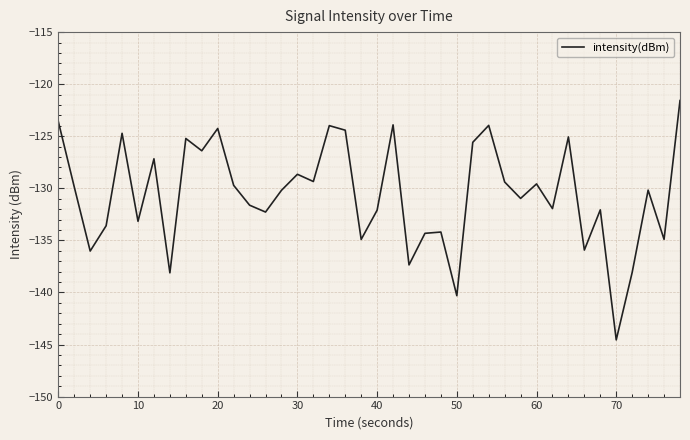

What is the maximum value shown in the chart?

-121.6